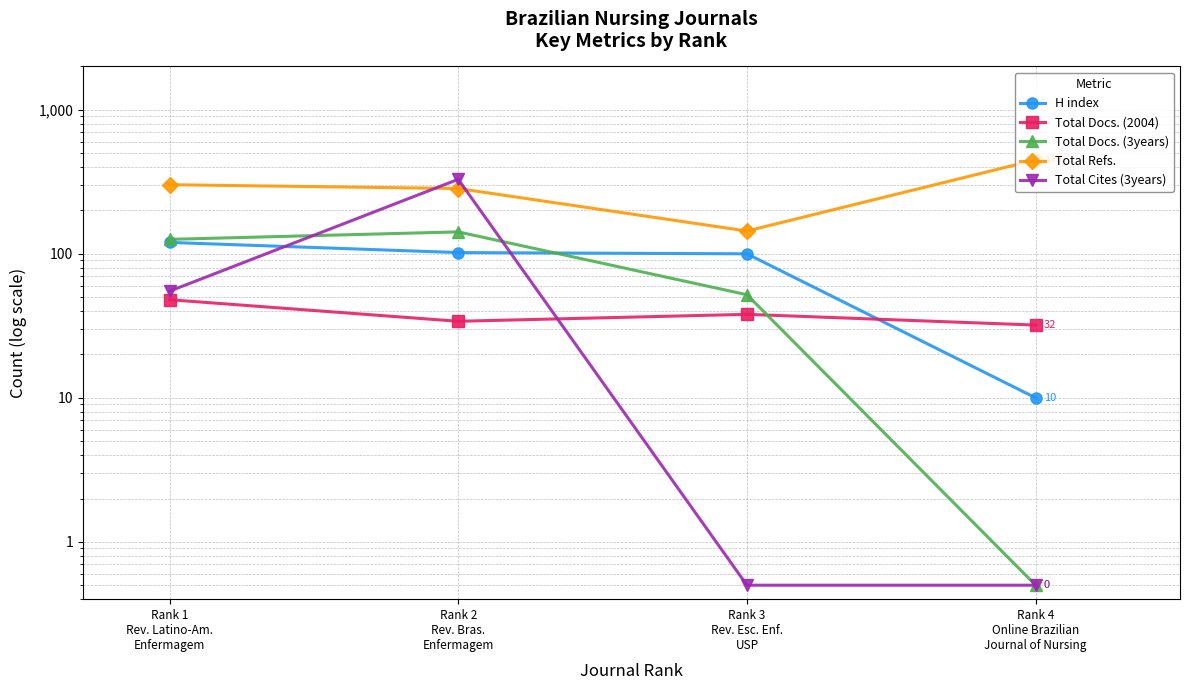

What is the sum of the Total Docs. (2004) values at Rank 2
Rev. Bras.
Enfermagem and Rank 4
Online Brazilian
Journal of Nursing?

66.0